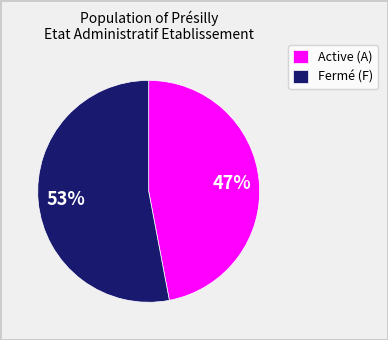

Which slice is the smallest?

Active (A)